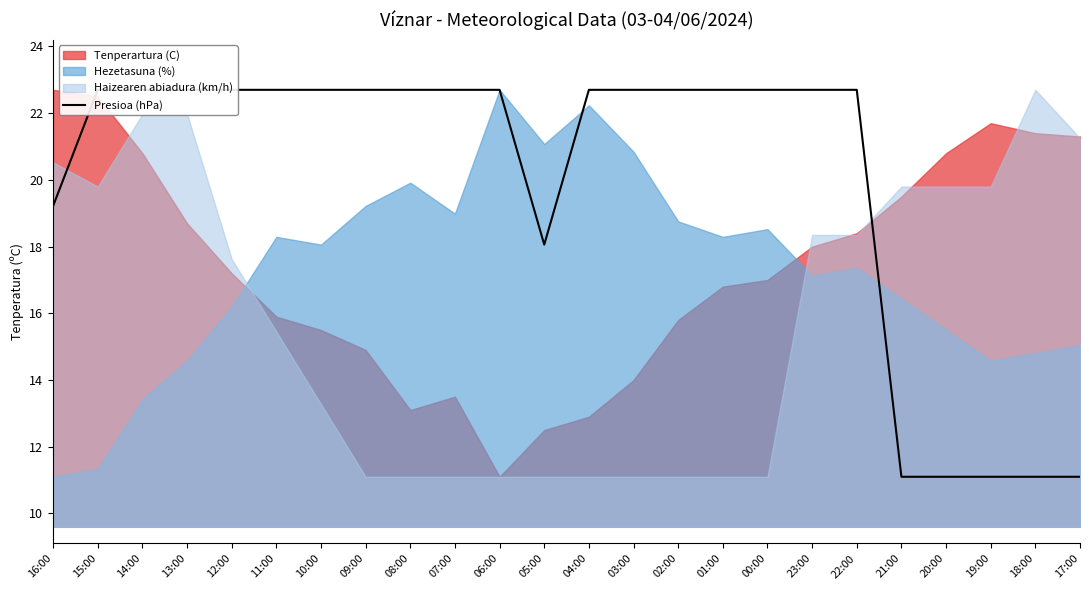

The chart shows a value of 22.7 at 04:00. True or false?

True